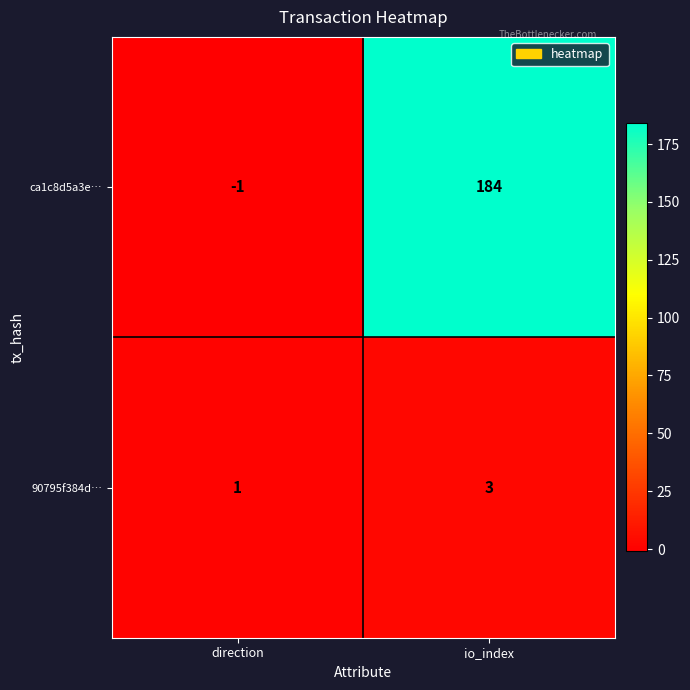

At which label is 90795f384d… closest to 2?

direction